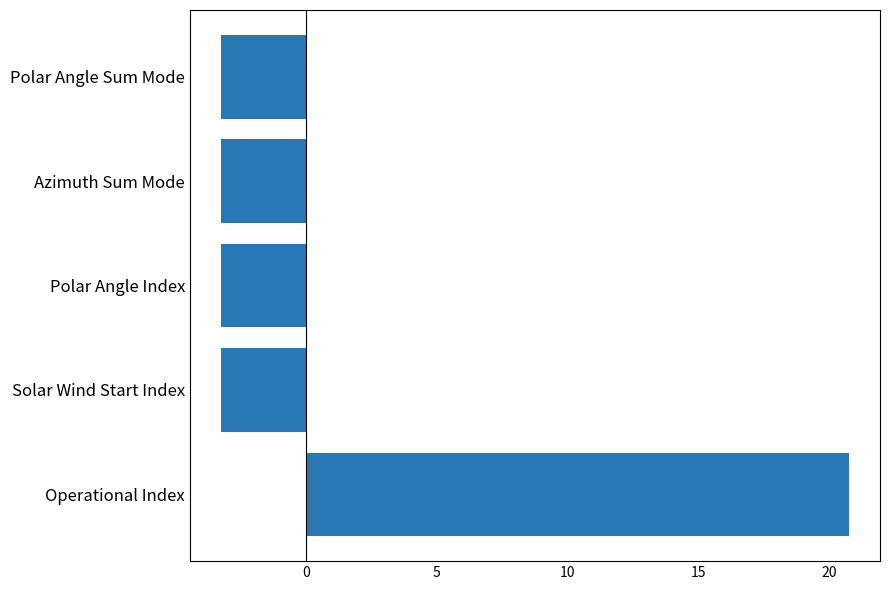

What is the approximate value at Operational Index?

20.8